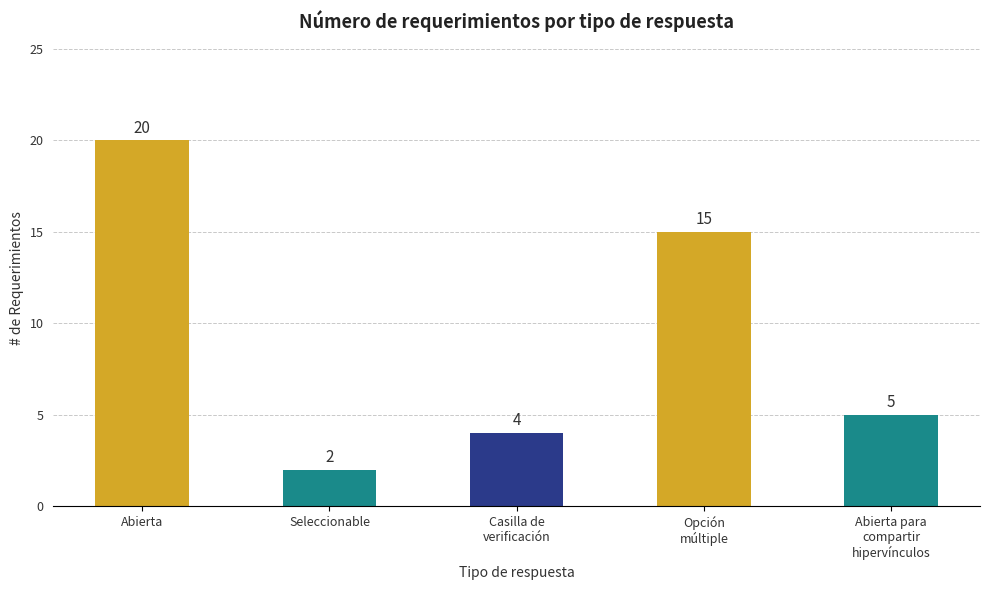

What is the change in value from Abierta to Seleccionable?

-18